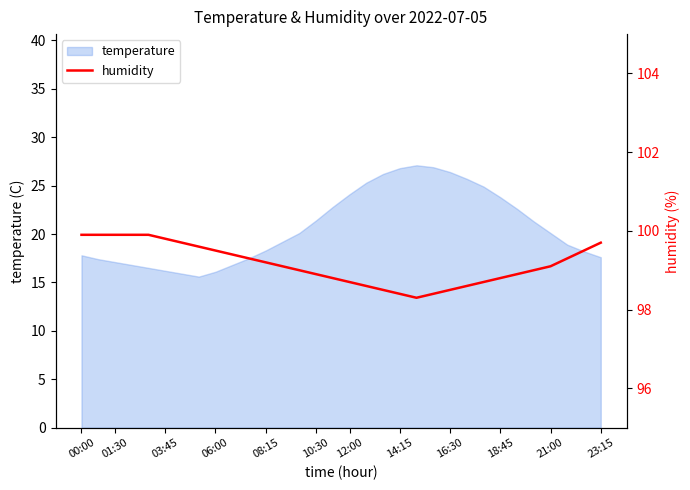

What is the lowest value of the temperature series?

15.6